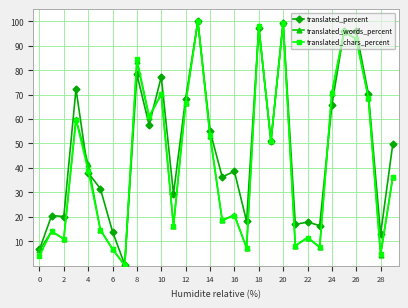

What is the average value of the translated_words_percent series?

43.2